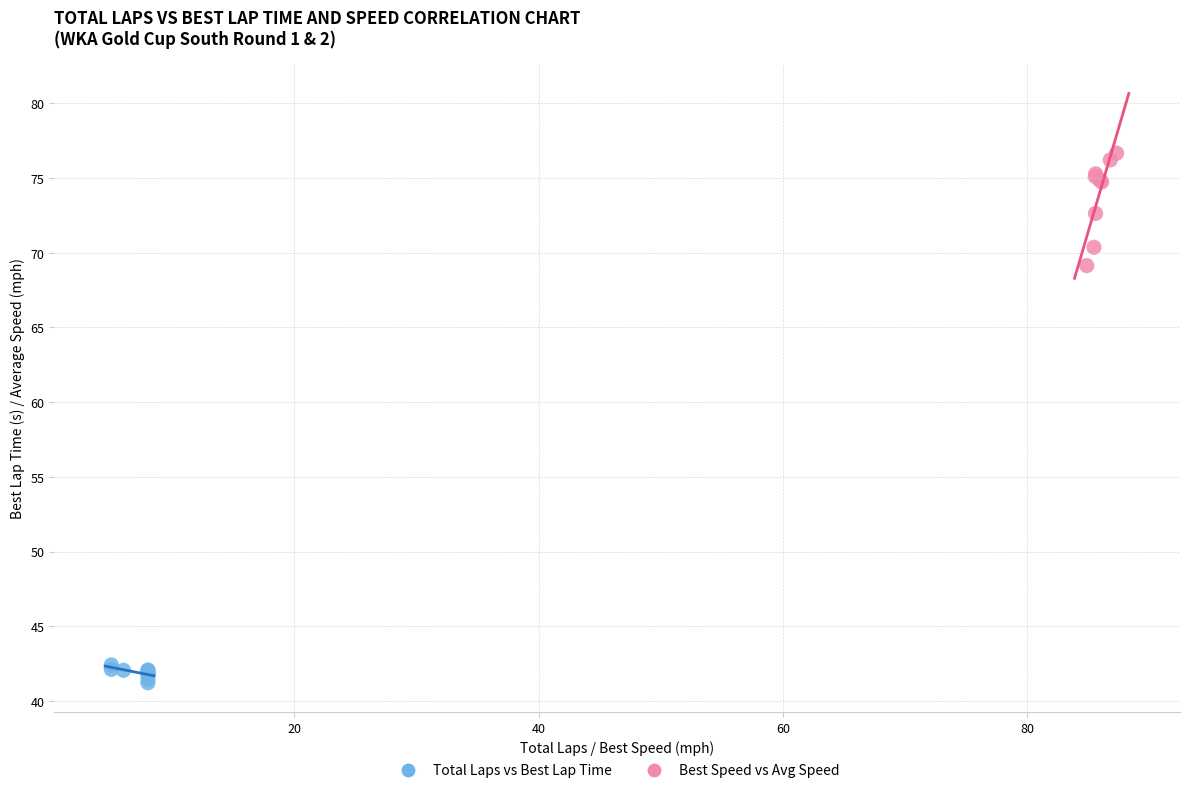

Which series contains the lowest Y value?

Total Laps vs Best Lap Time